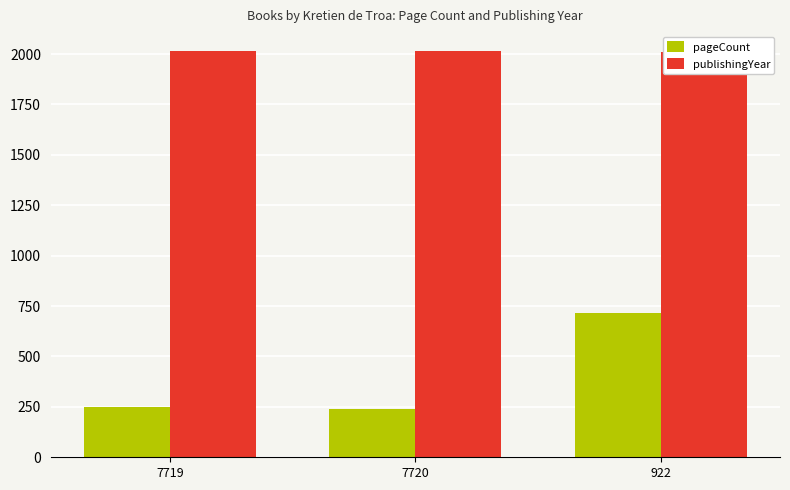

What is the total value across all series at 7720?

2253